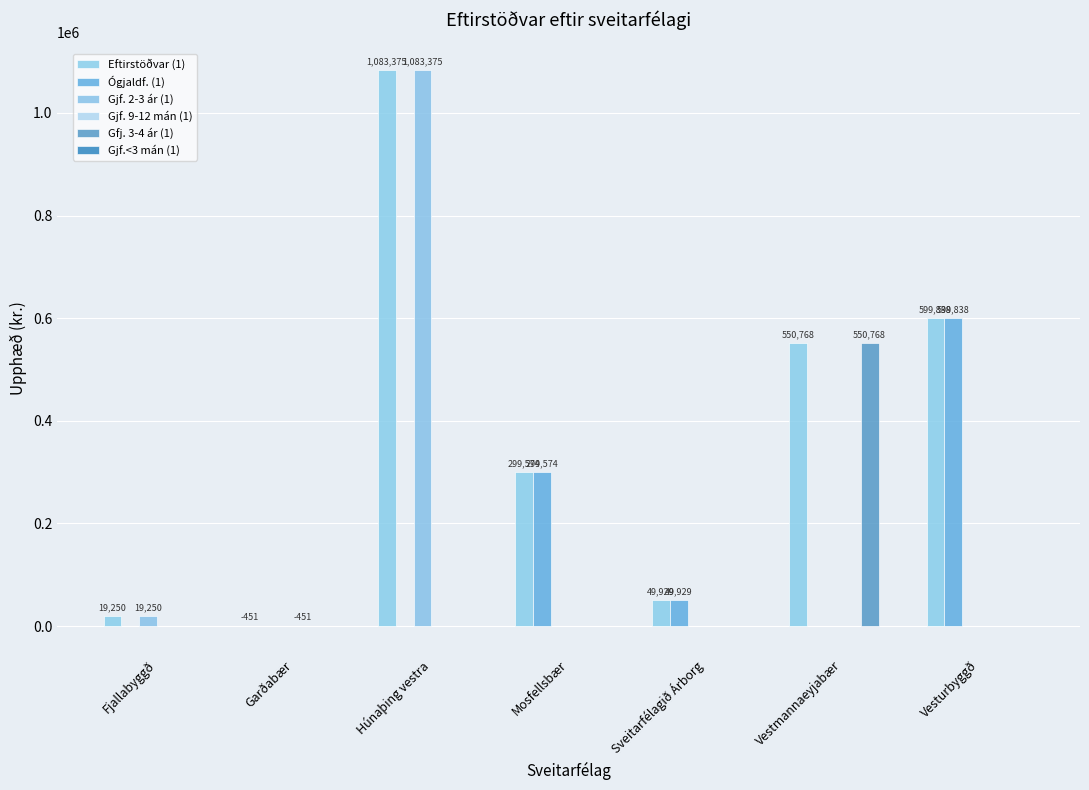

At how many categories does at least one series exceed 298660?

4